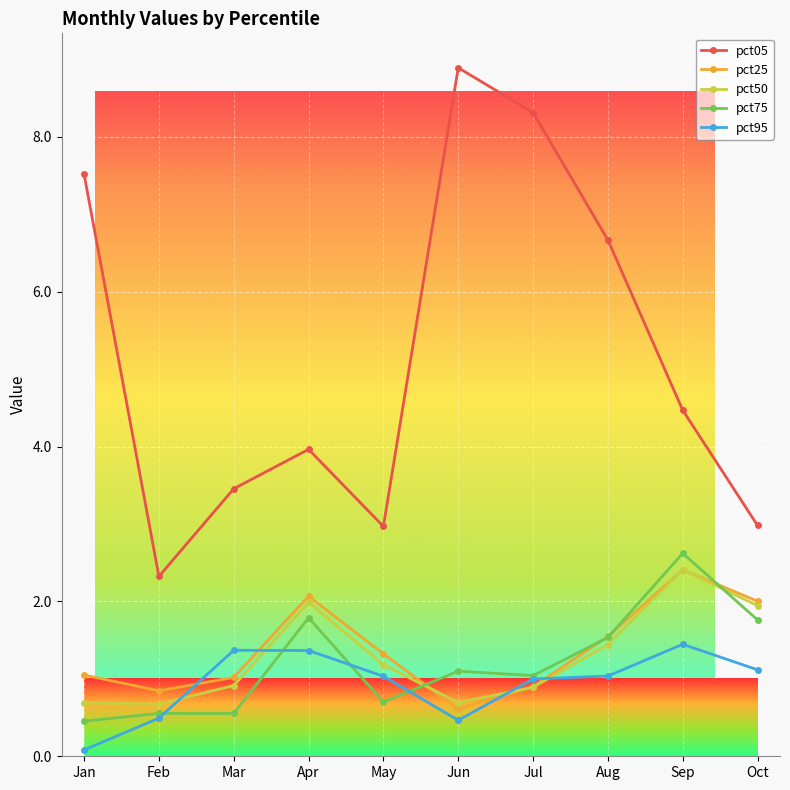

Between which two adjacent categories do pct95 and pct25 first intersect?

Feb and Mar